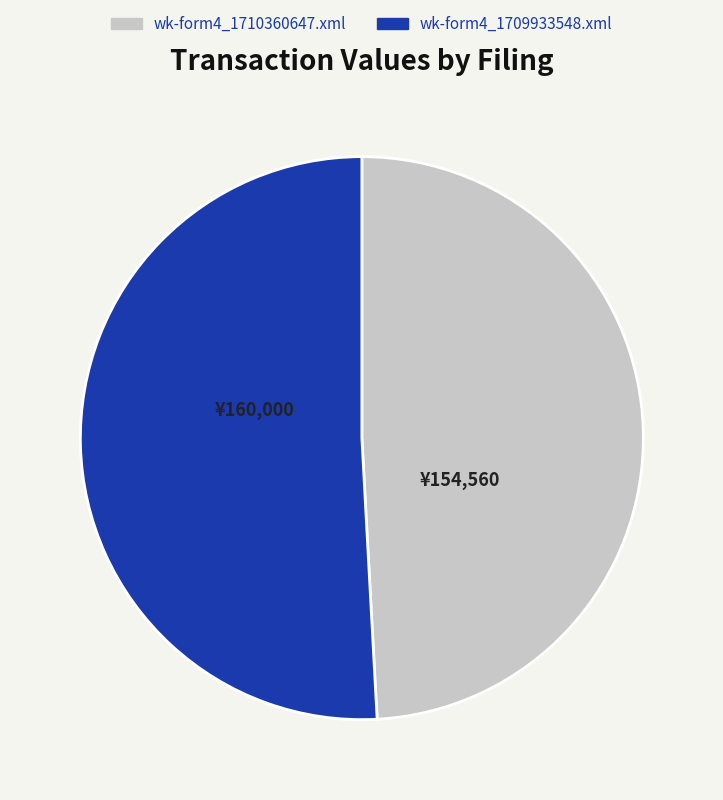

What percentage is NOT represented by wk-form4_1709933548.xml?

49.1%